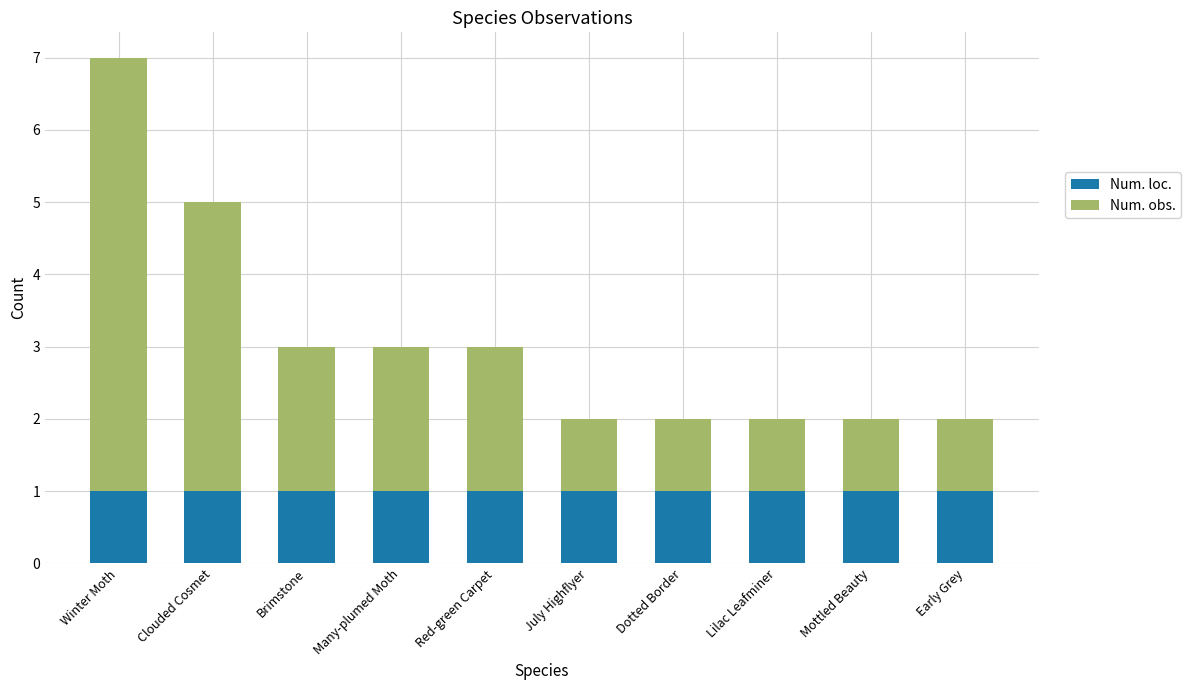

Reading right to left, what are the values for Num. loc.?

1	1	1	1	1	1	1	1	1	1